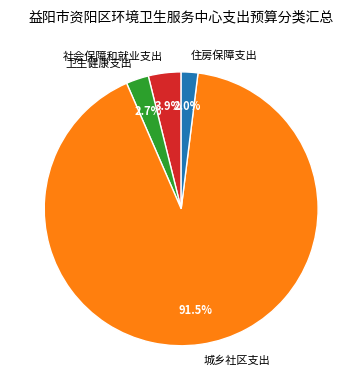

Does any single category account for the majority?

Yes